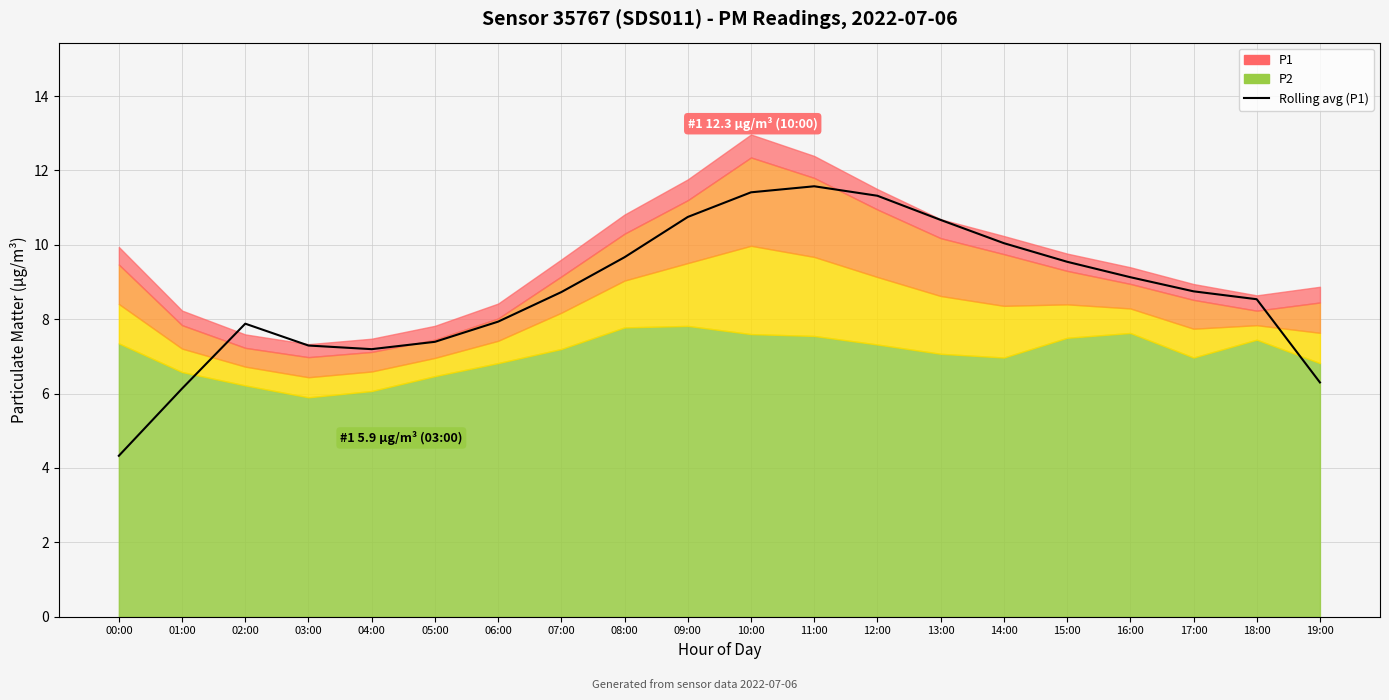

True or false: there are more than 2 points higher than both neighbors.

False